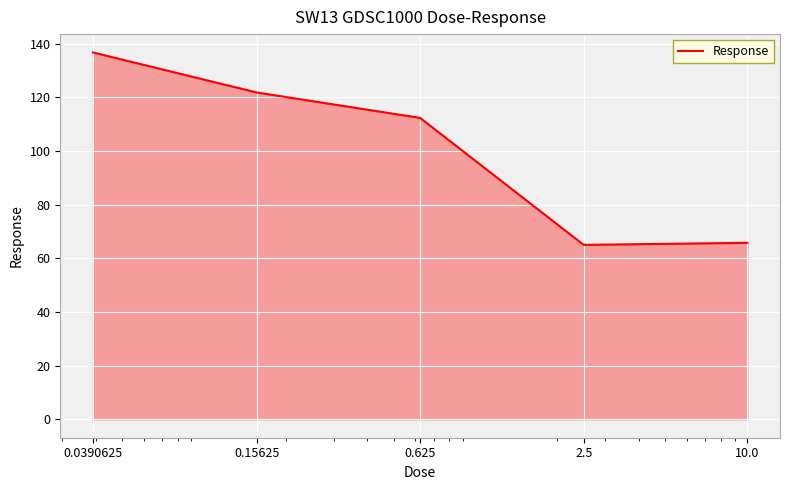

What is the sum of all values?

501.8